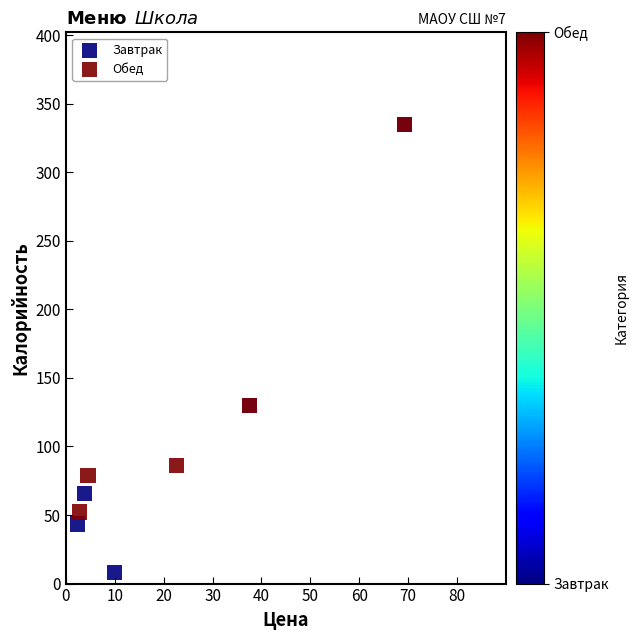

Which series has the largest Y range (max minus min)?

Завтрак